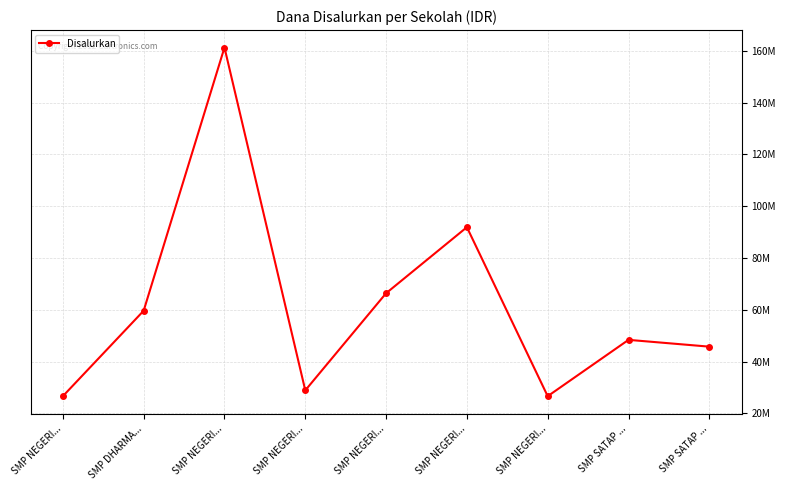

The value at SMP NEGERI... is 43680261. True or false?

False